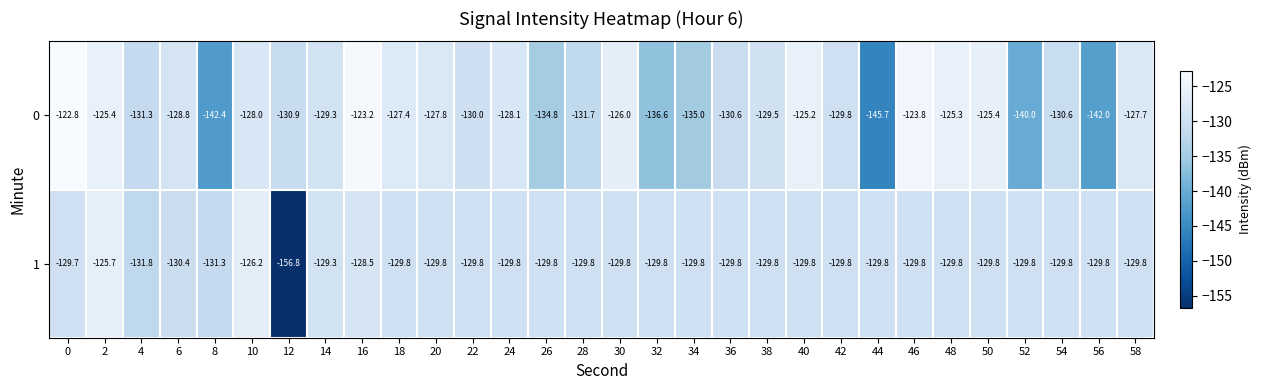

True or false: 1 has a value of -129.8 at 34.

True